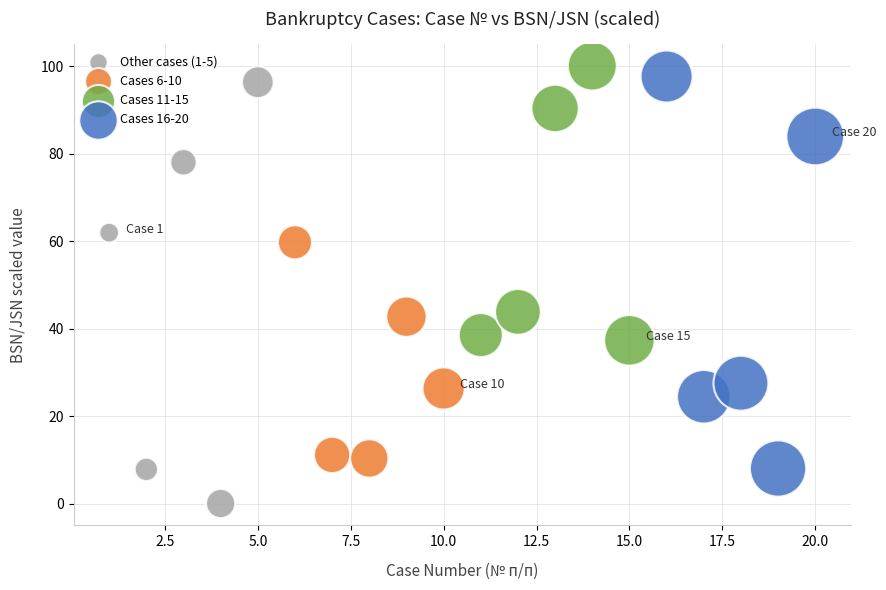

Which series reaches the maximum Y coordinate?

Cases 11-15